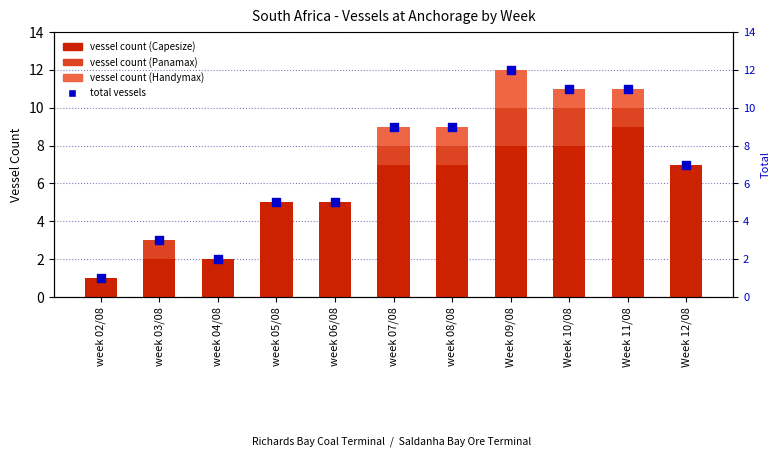

At which category is the sum across all series the highest?

Week 09/08